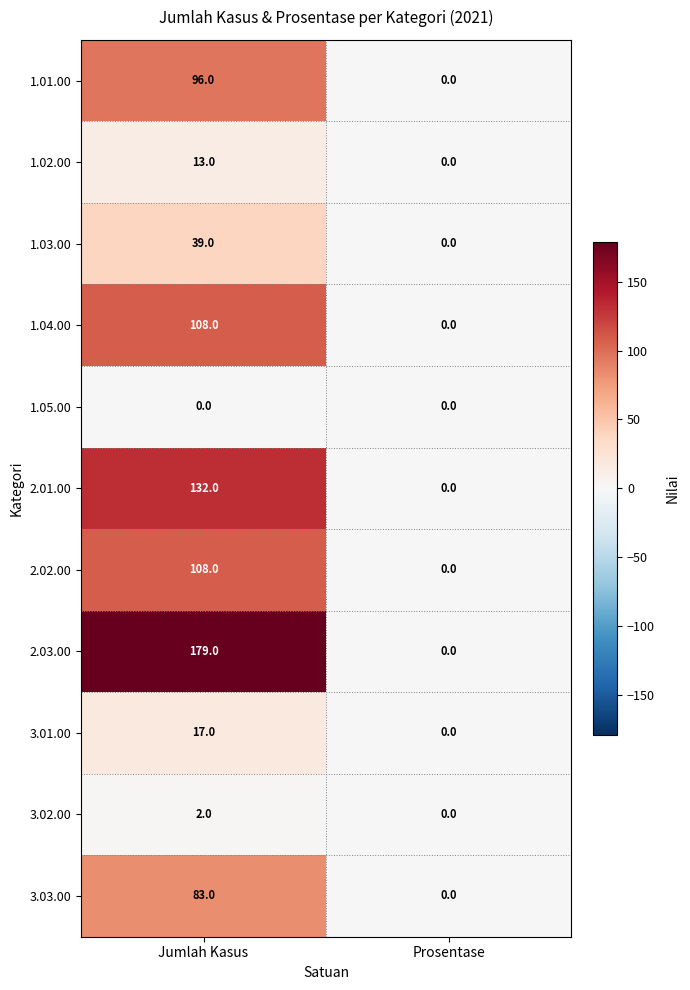

List the labels in order of 3.03.00 value, largest first.

Jumlah Kasus, Prosentase